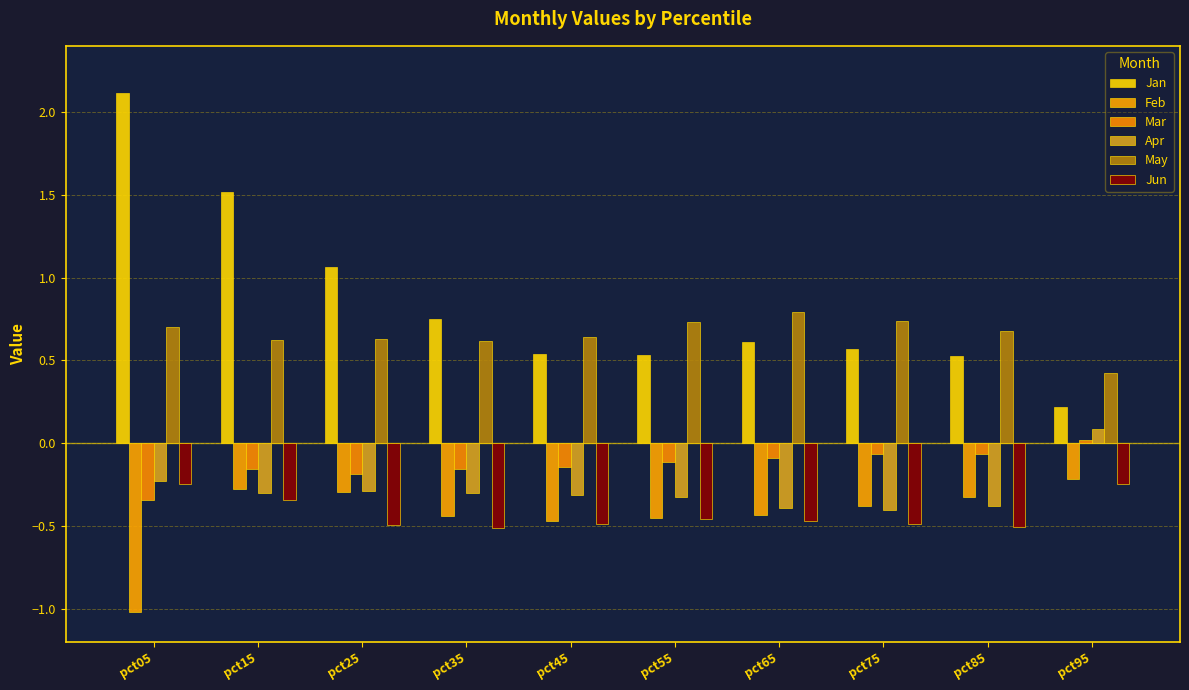

Are the bars horizontal?

No